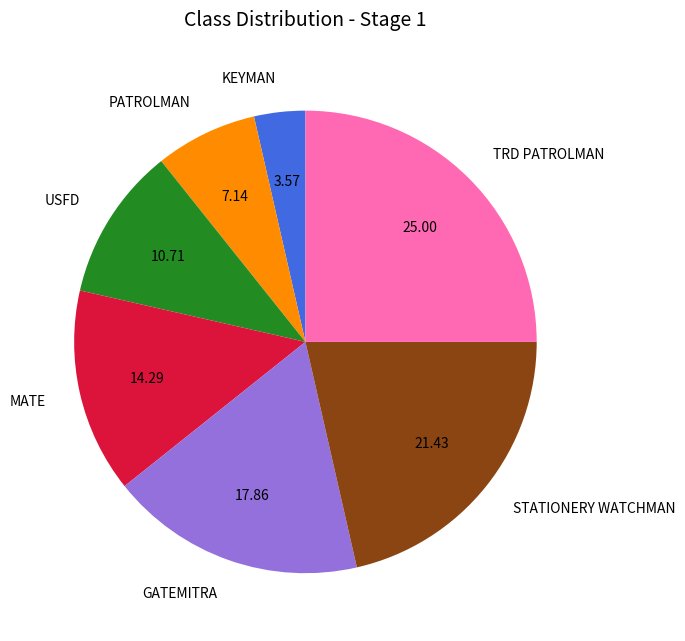

Is TRD PATROLMAN the majority of the pie?

No